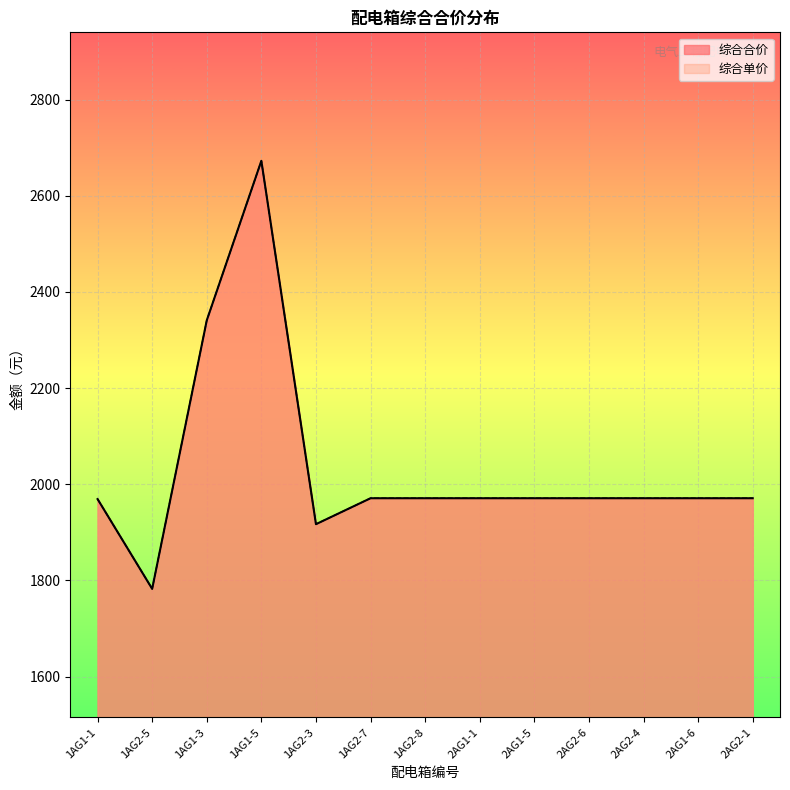

What is the smallest value displayed?

1782.4